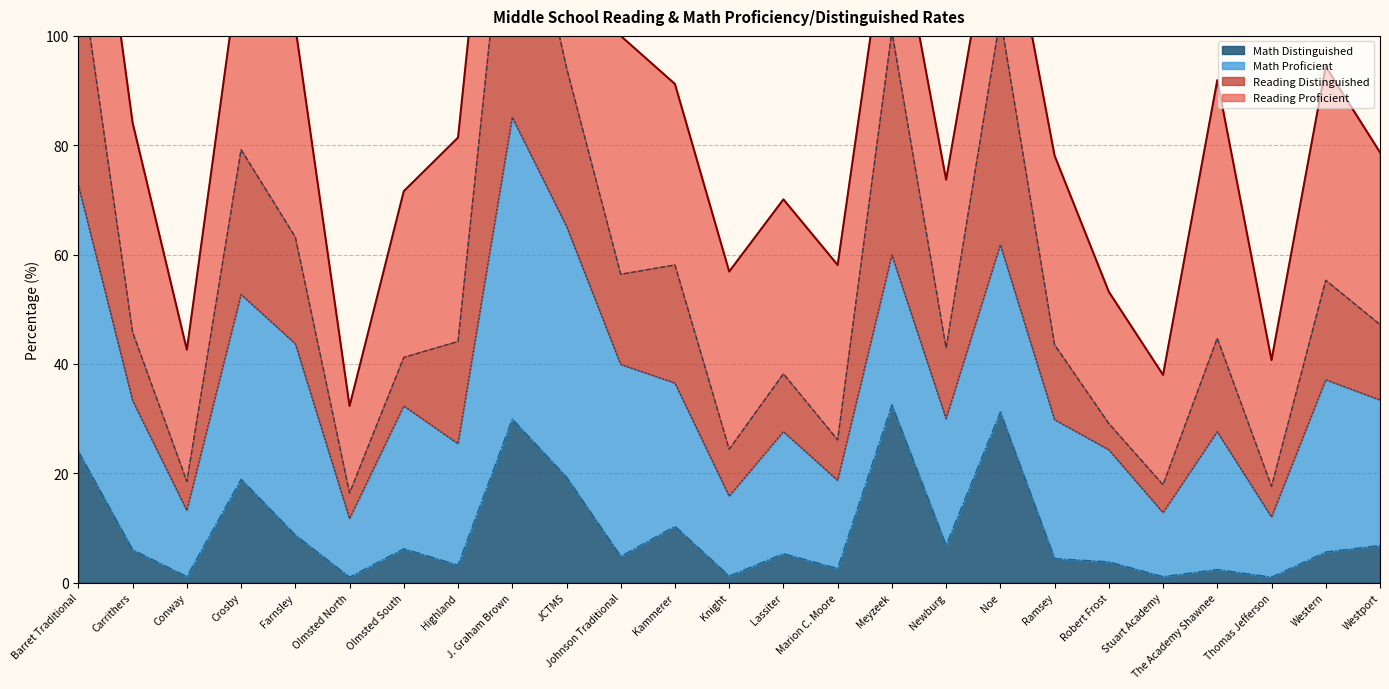

What is the maximum value for Math Distinguished?

32.5